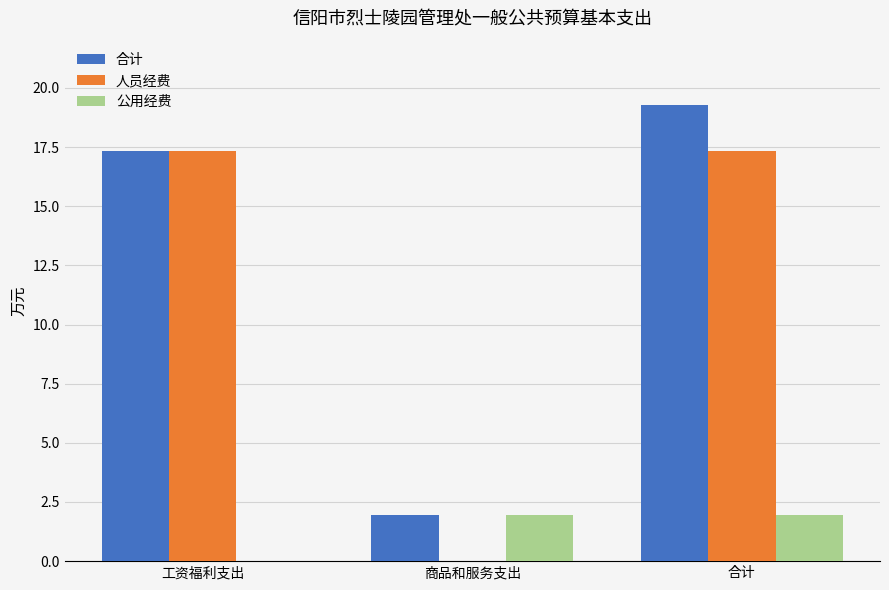

Does the chart contain stacked bars?

No